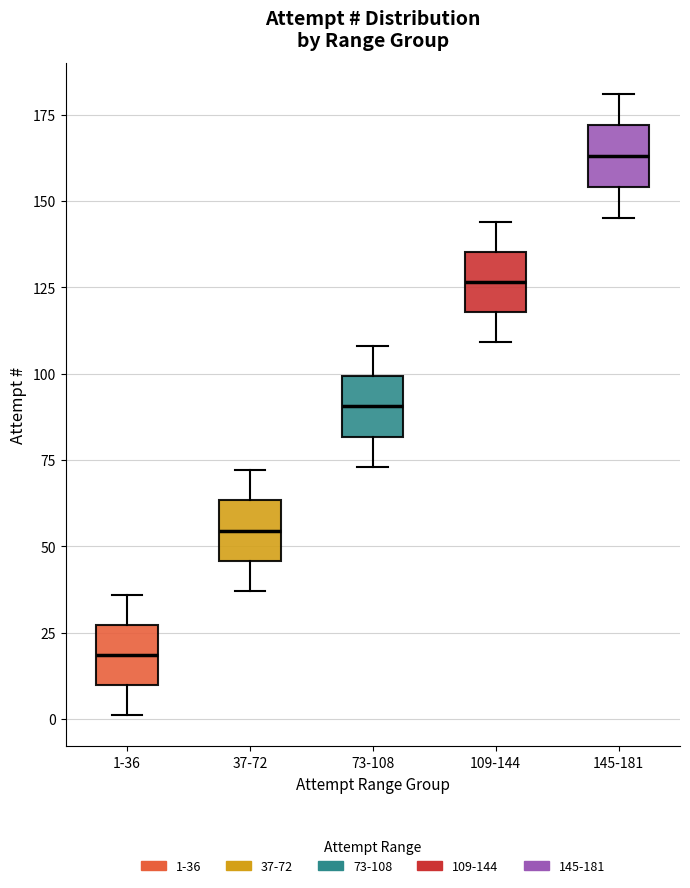

Which box has the lowest median line?

1-36